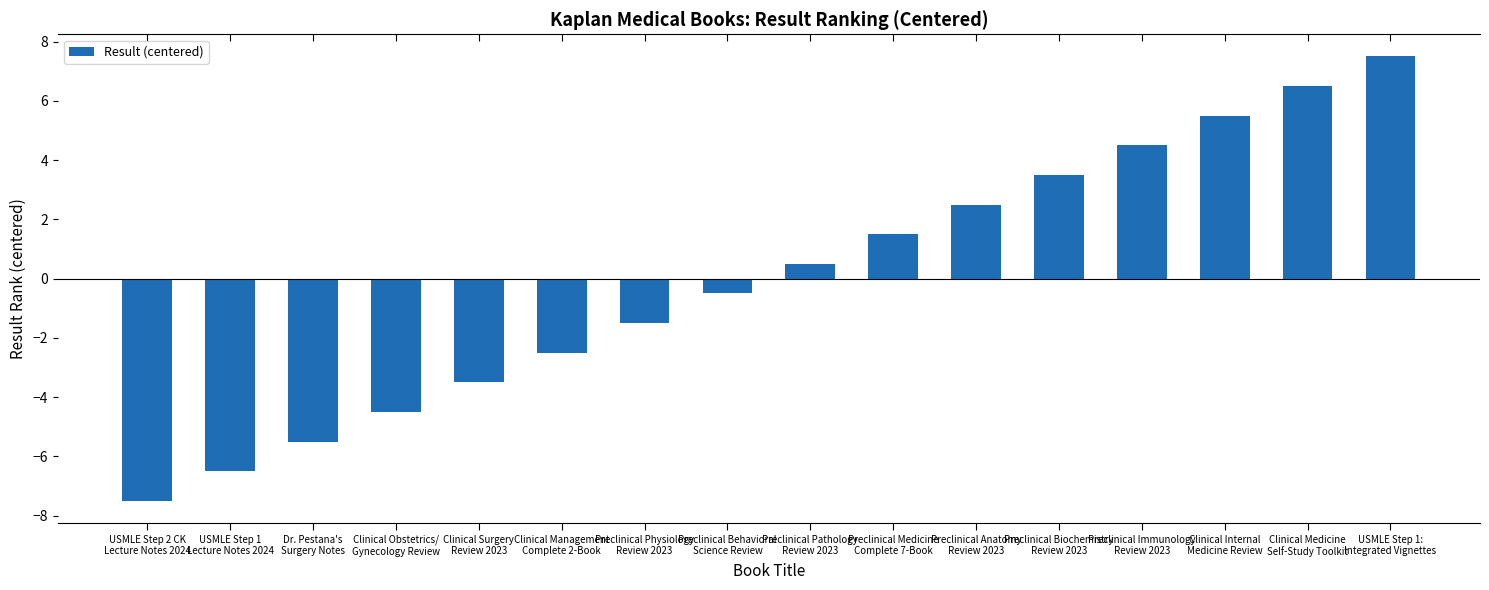

The value at Clinical Medicine
Self-Study Toolkit is 2.0. True or false?

False